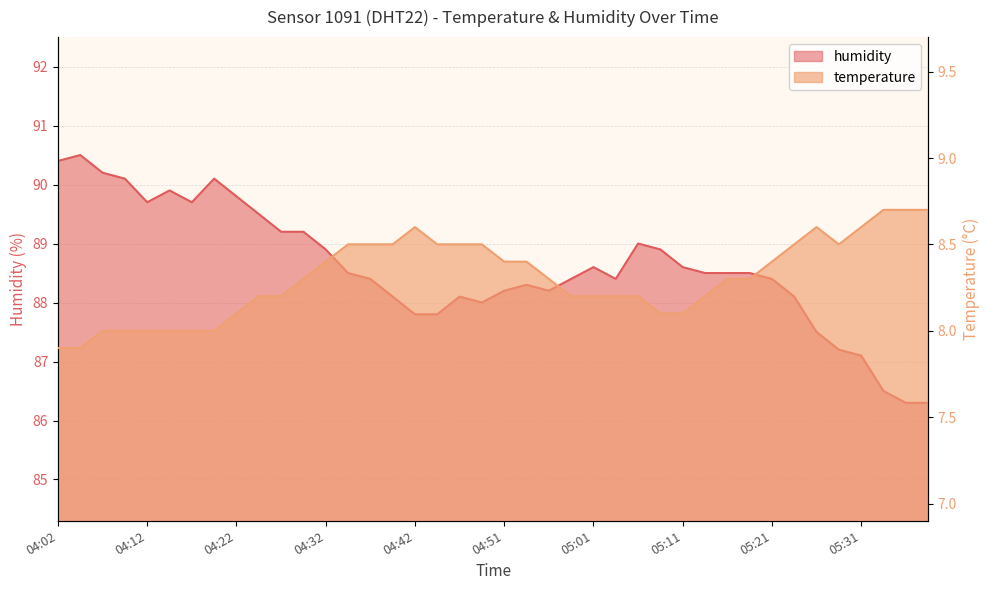

True or false: temperature and humidity cross at least once.

False